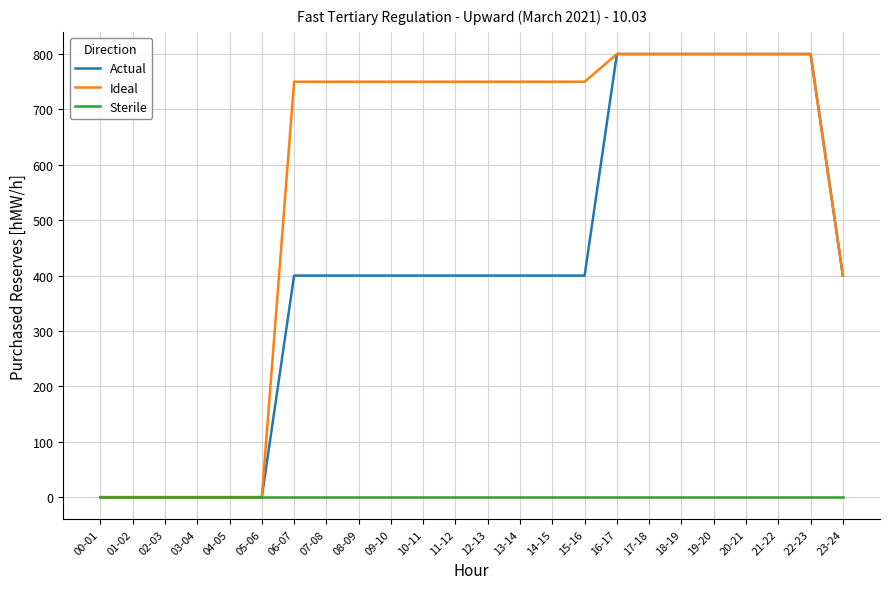

Is the value of Sterile at 14-15 greater than the value of Ideal at 19-20?

No